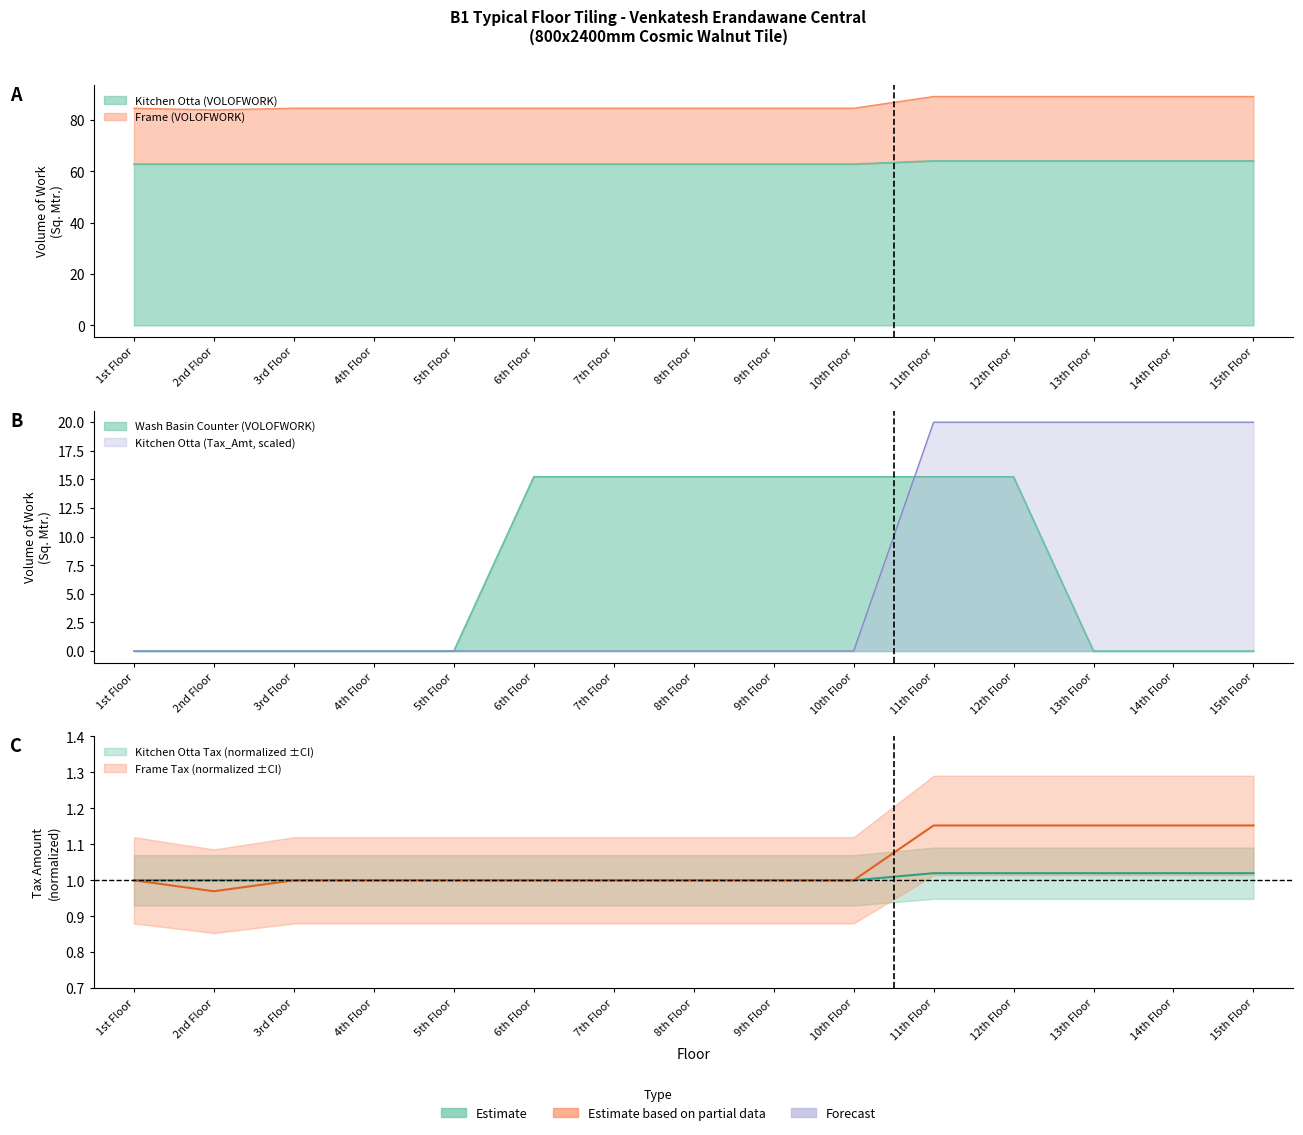

The value of Kitchen Otta (Tax_Amt) at 7th Floor is 0.0. True or false?

True